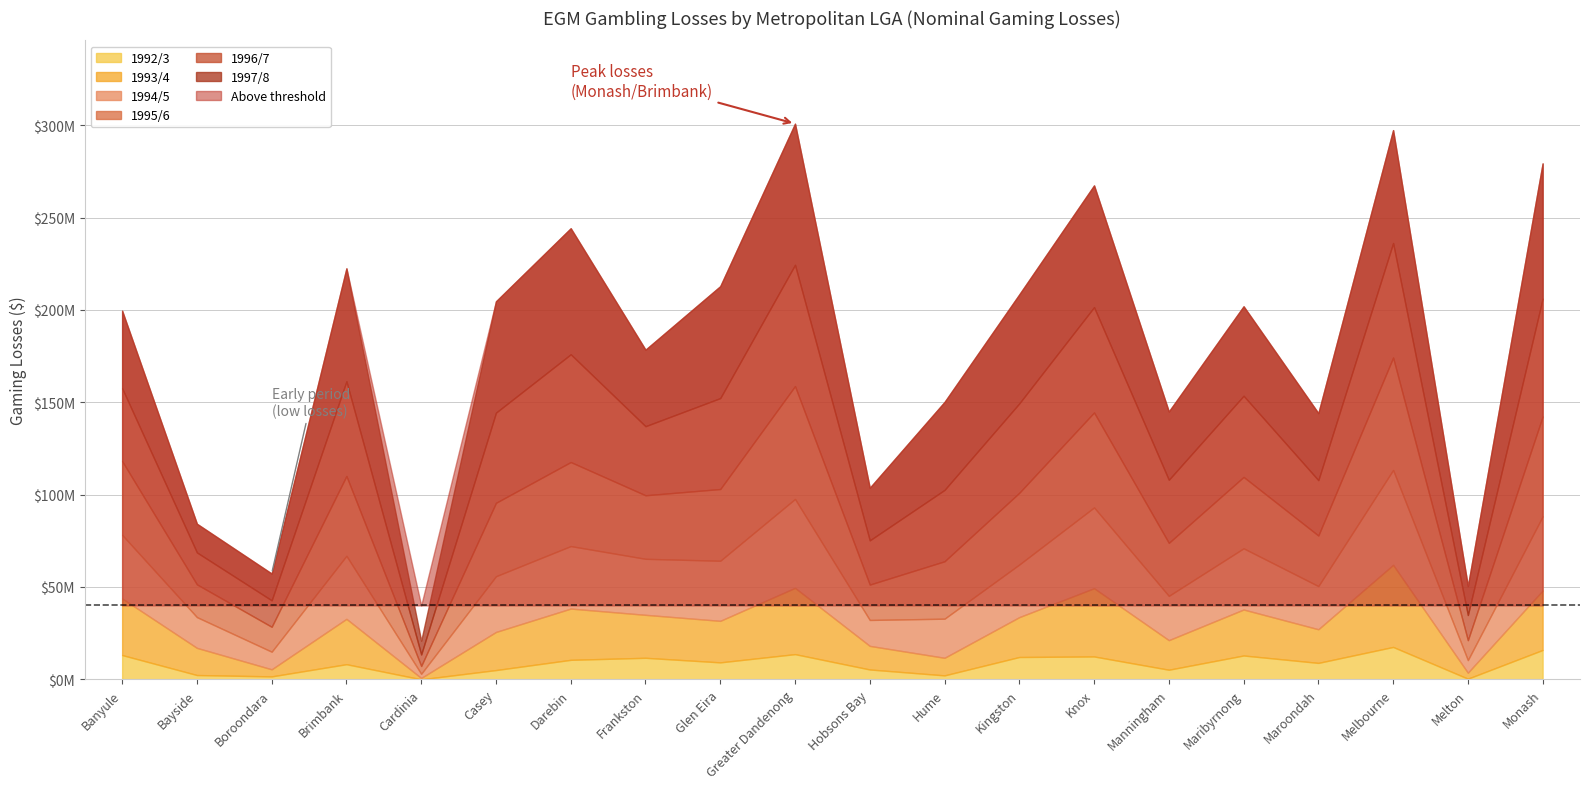

Where is 1992/3 nearest to the value 8760549?

Maroondah